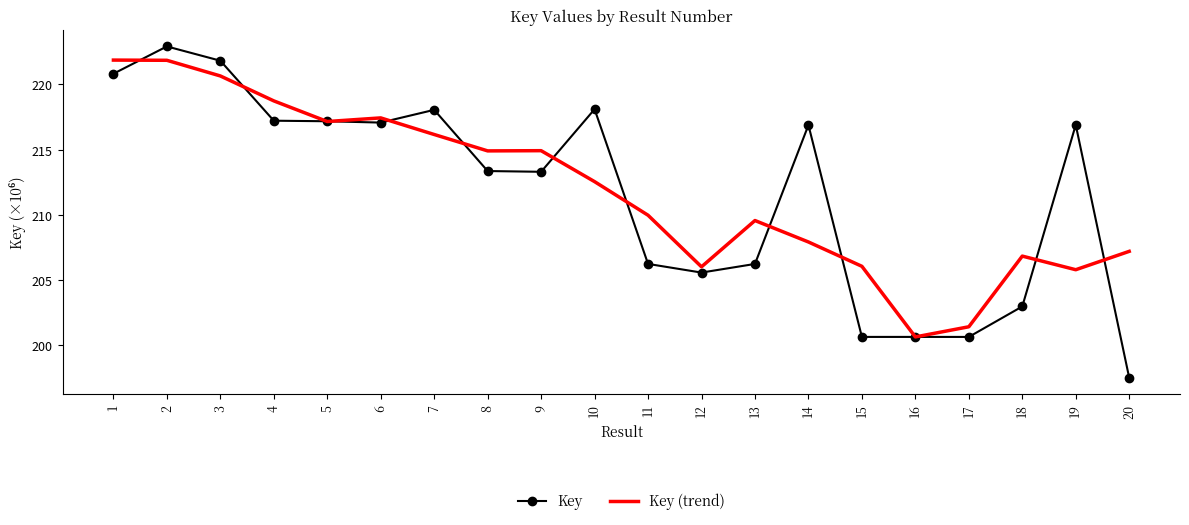

At which category is the sum across all series the highest?

2